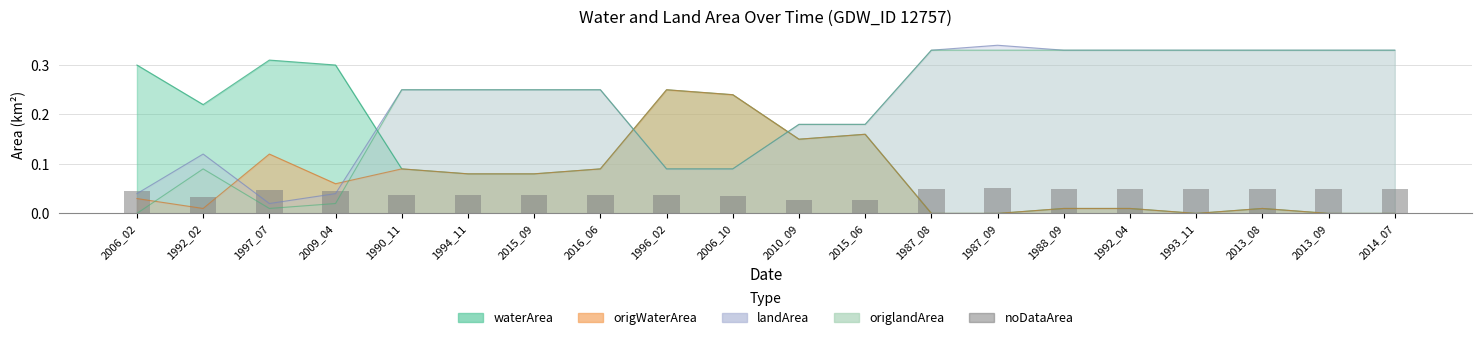

Is it true that the value at 1992_02 is 0.0?

True